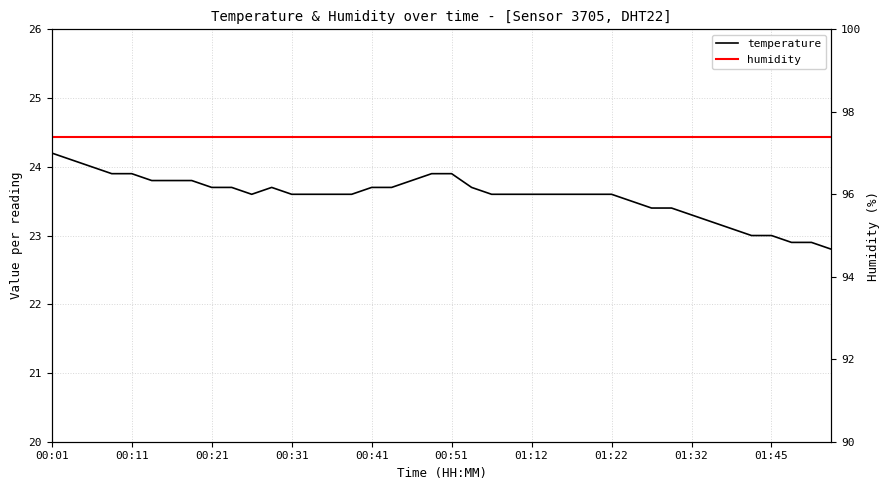

In temperature, how many points are higher than both neighbors (excluding endpoints)?

1